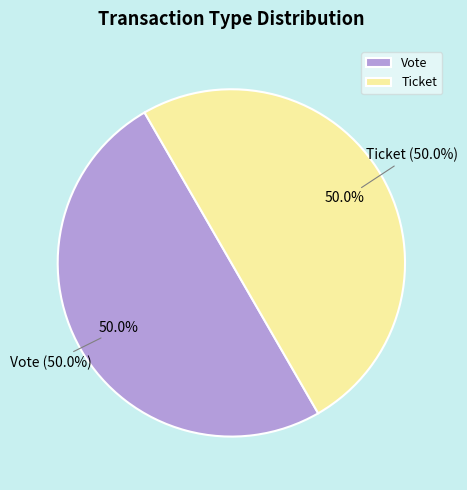

Is it true that Vote (index=1) is 87% of the pie?

False